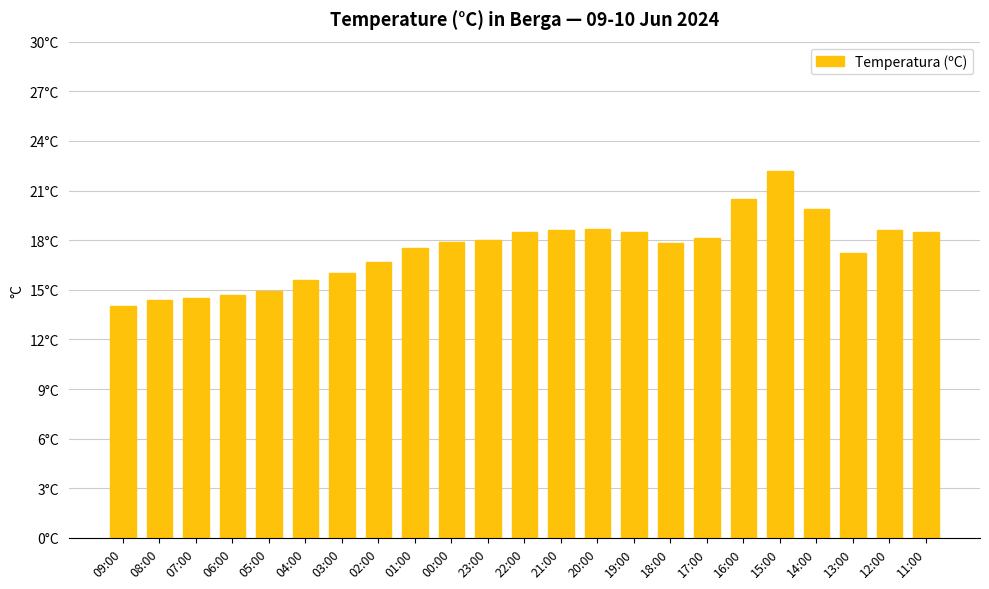

Reading left to right, extract all data points from this chart.

09:00=14.0	08:00=14.4	07:00=14.5	06:00=14.7	05:00=14.9	04:00=15.6	03:00=16.0	02:00=16.7	01:00=17.5	00:00=17.9	23:00=18.0	22:00=18.5	21:00=18.6	20:00=18.7	19:00=18.5	18:00=17.8	17:00=18.1	16:00=20.5	15:00=22.2	14:00=19.9	13:00=17.2	12:00=18.6	11:00=18.5